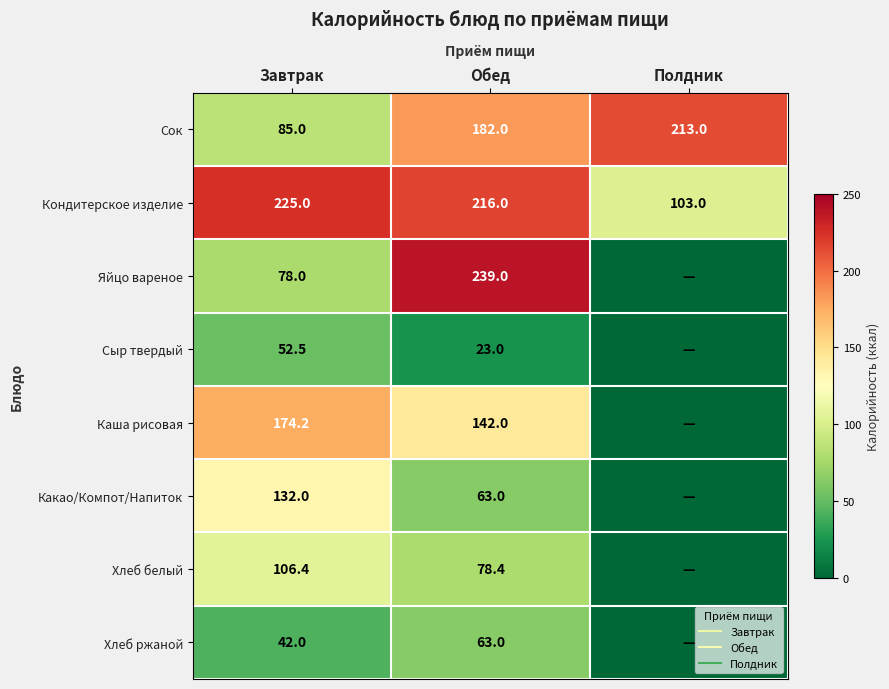

True or false: Сок has a value of 297.9 at Полдник.

False